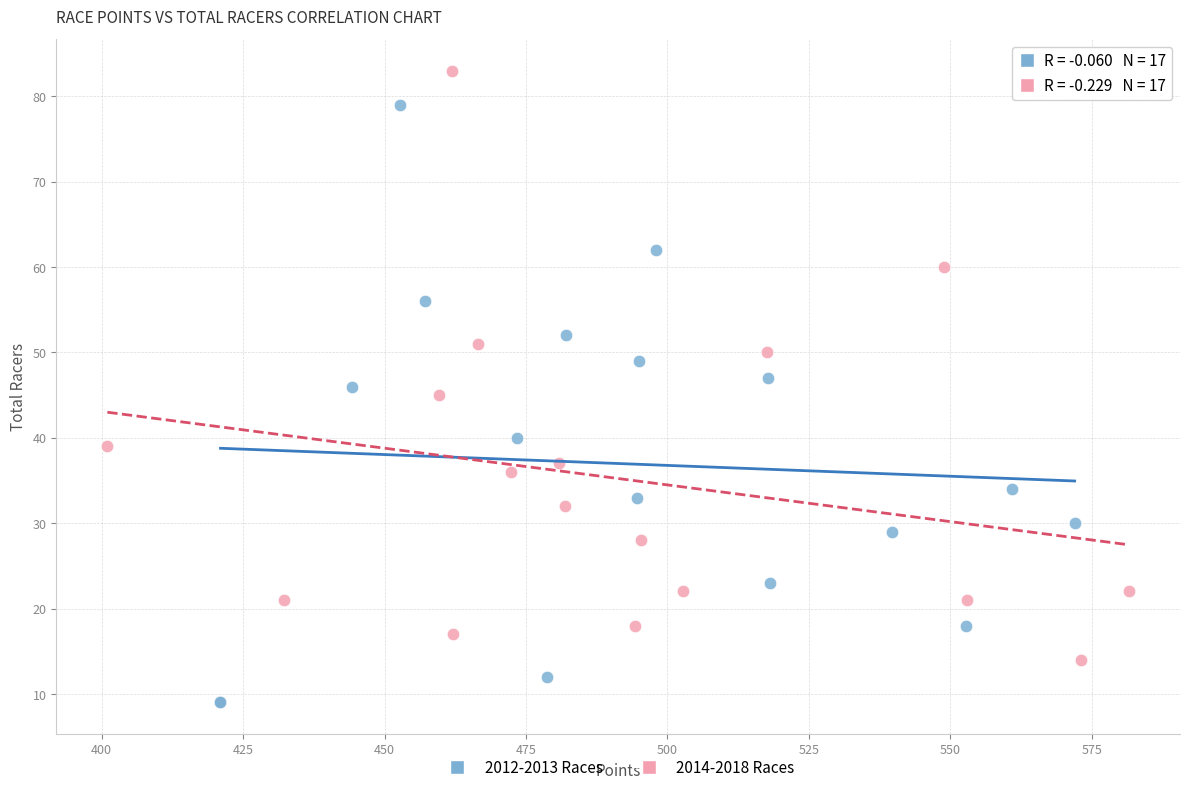

Which series reaches the minimum Y coordinate?

2012-2013 Races